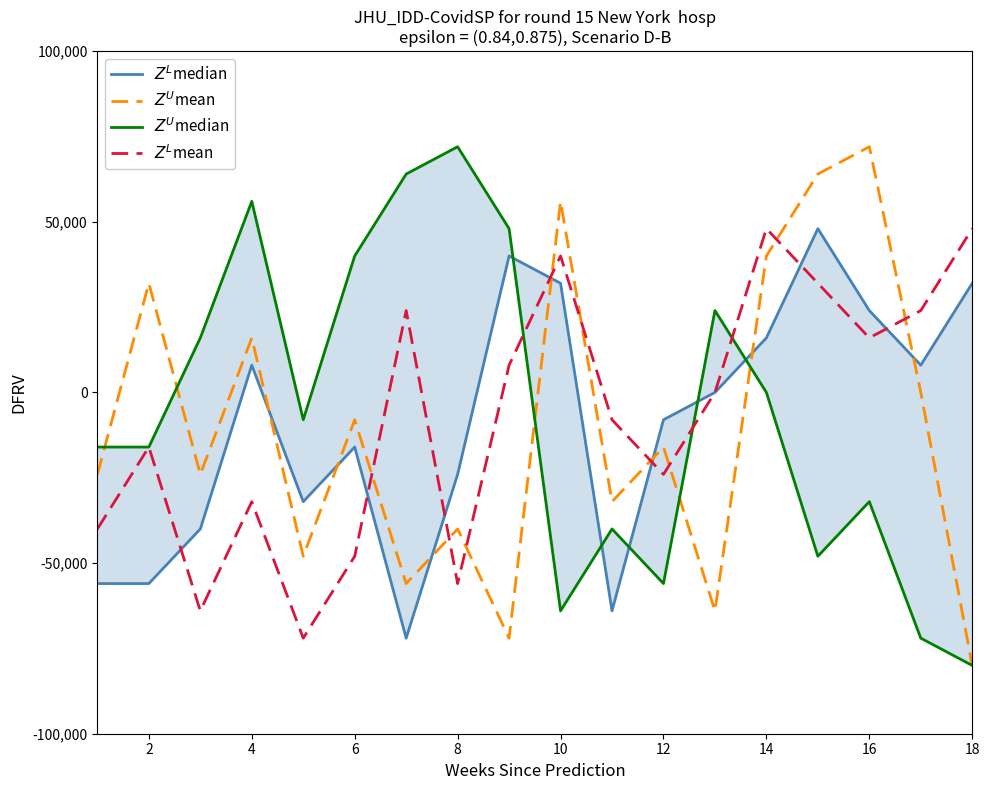

At how many categories does at least one series exceed -42978?

18